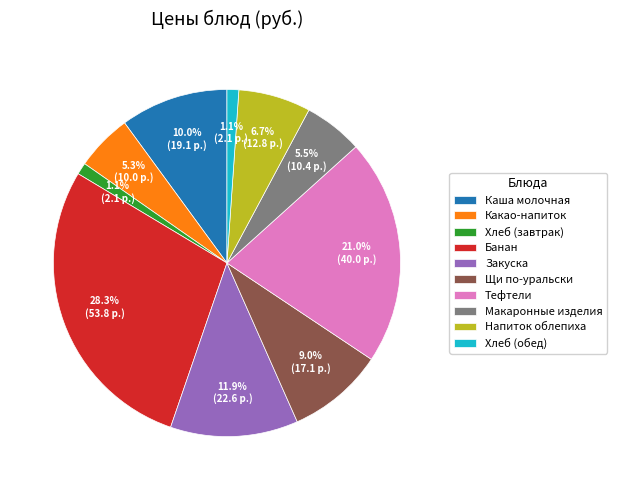

Does any single category account for the majority?

No